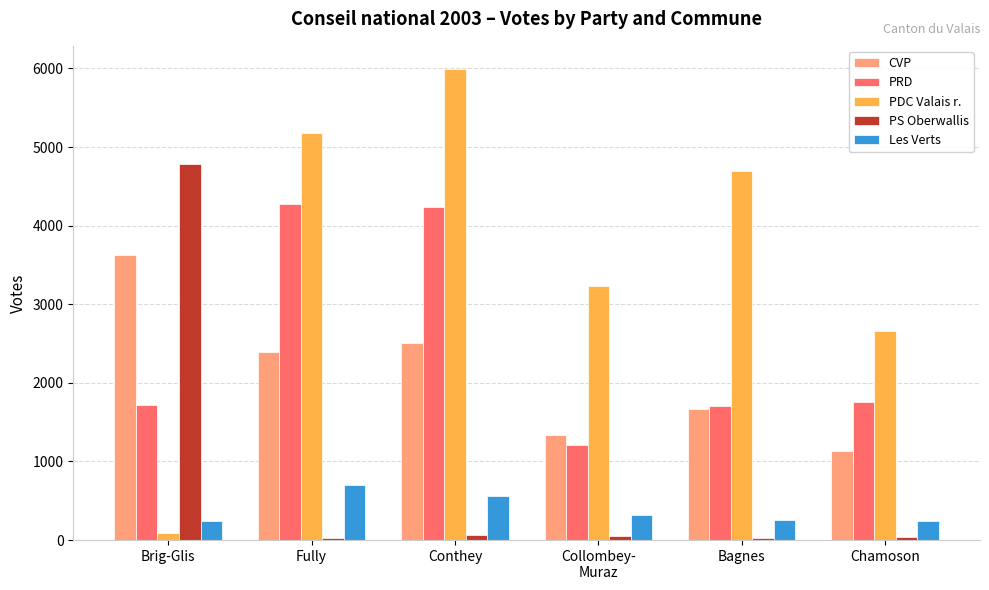

How many bars are there in each group?

5